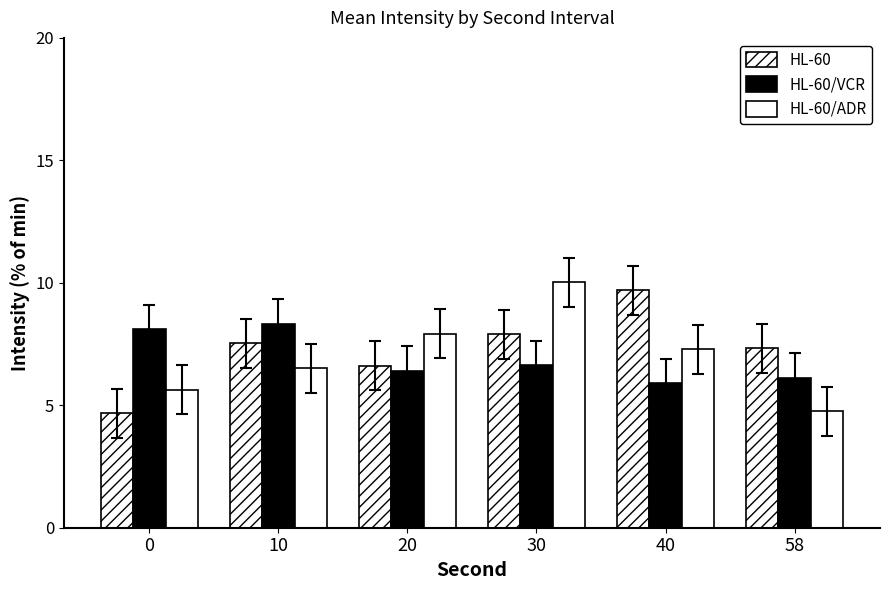

What is the value of the HL-60/ADR bar at the 2nd from the left?

6.5